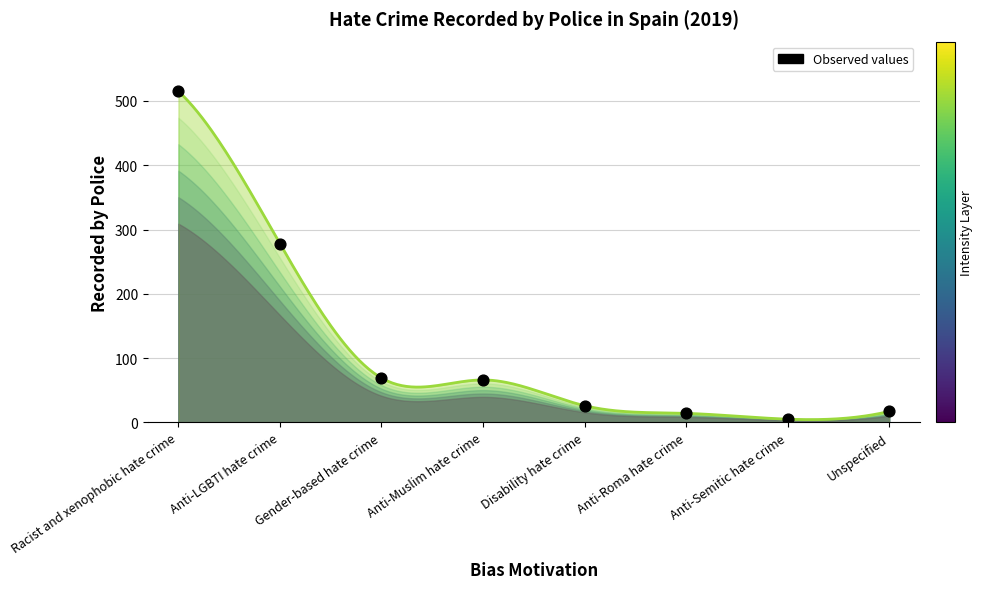

What is the change in value from Anti-Roma hate crime to Anti-Semitic hate crime?

-9